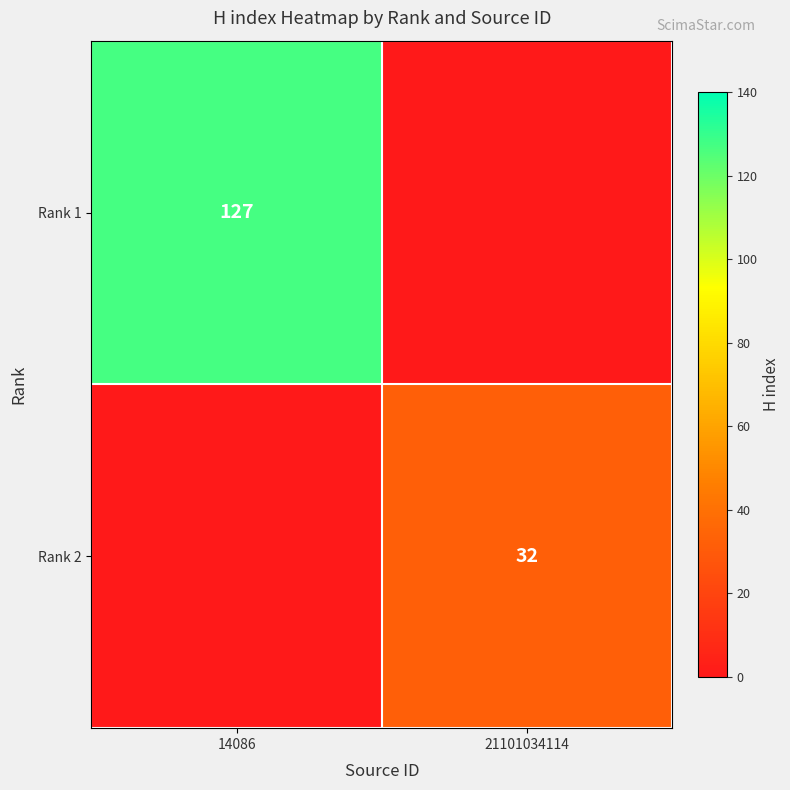

The Rank 1 series shows 127 at 14086. True or false?

True